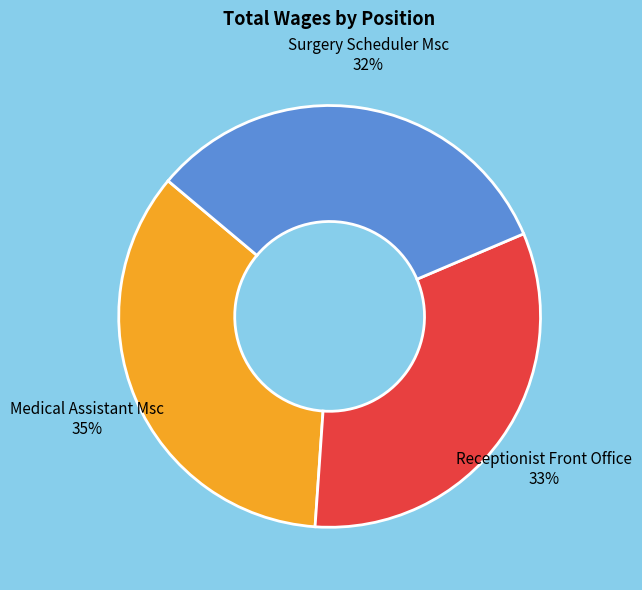

Does Medical Assistant Msc represent more than half of the total?

No